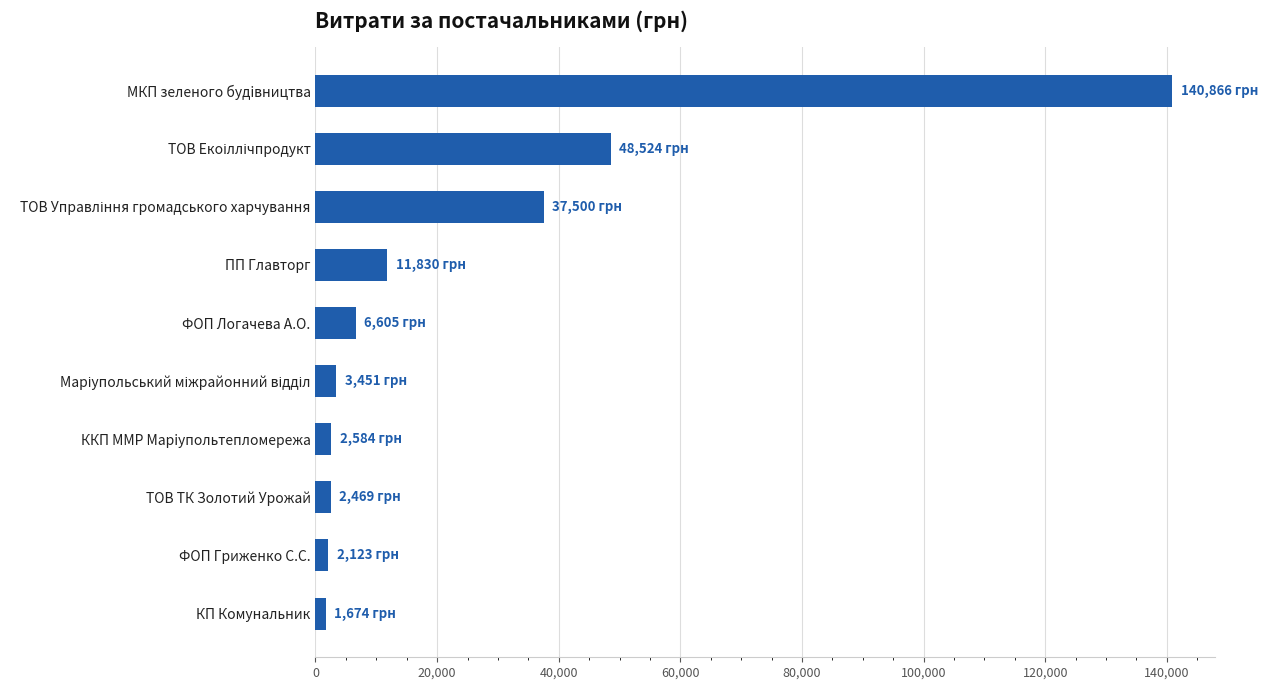

What is the value of the 2nd bar from the top?

48524.0